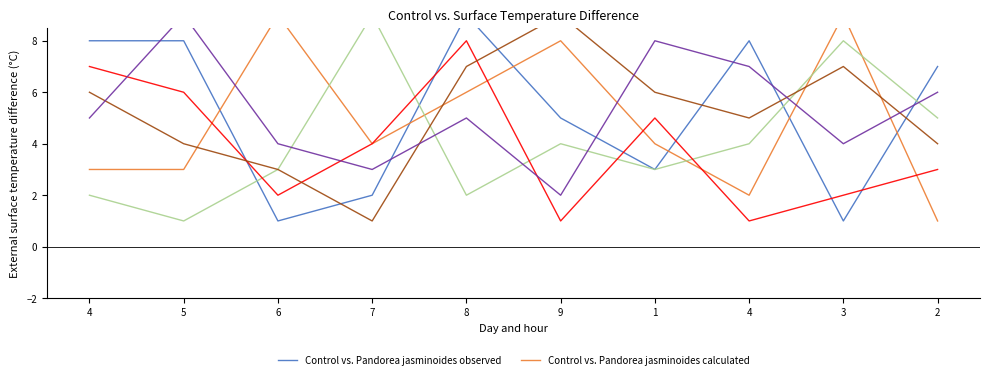

Which category has the lowest value in the col_4 series?

9